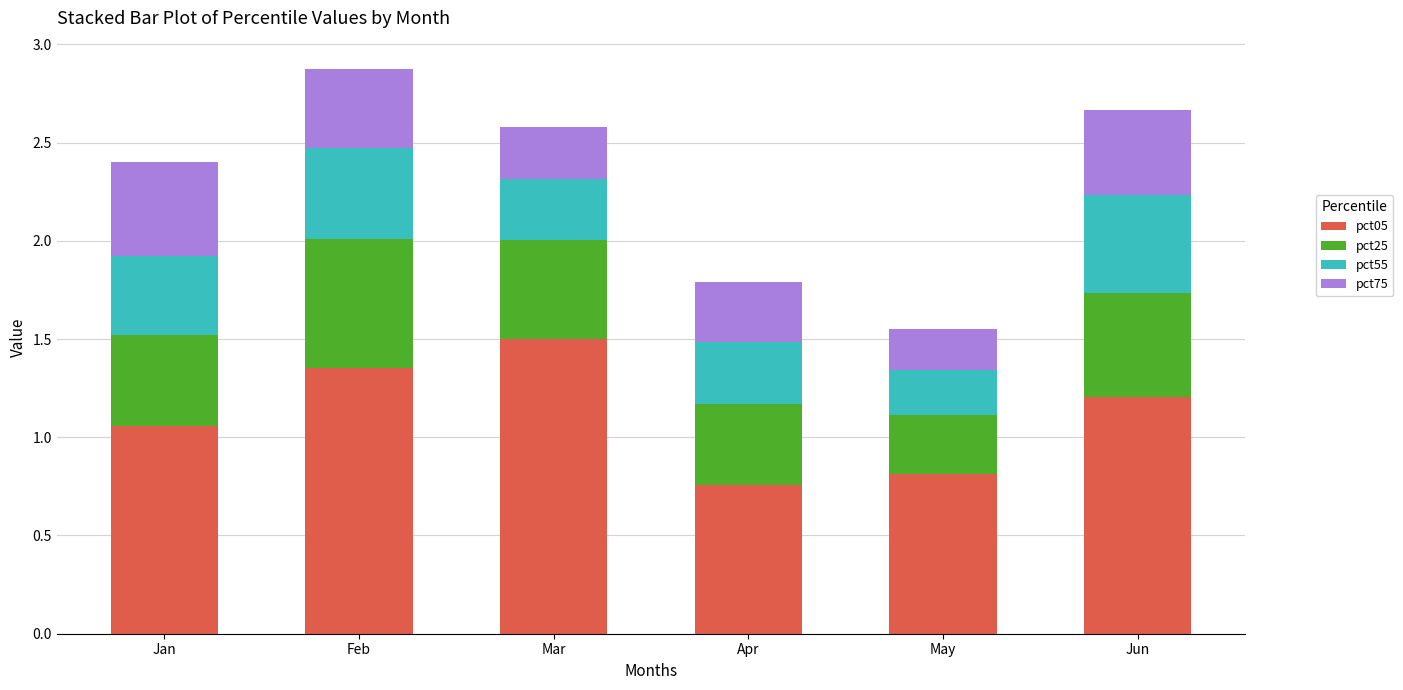

At which category is the sum across all series the highest?

Feb